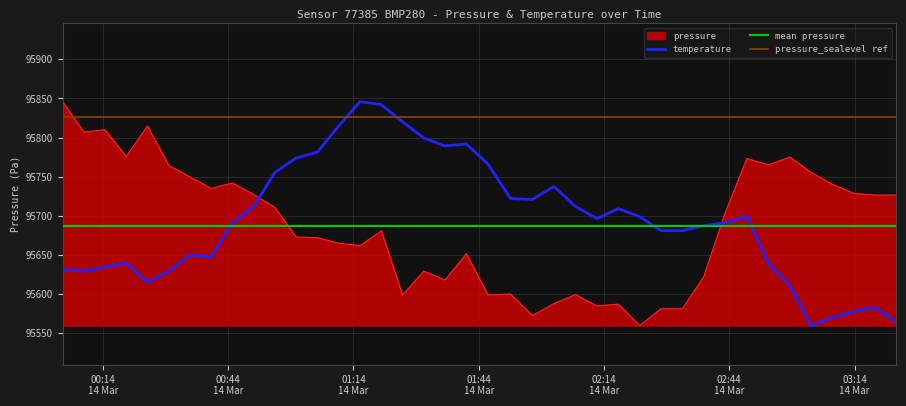

How many intersections are there between temperature and pressure?

2